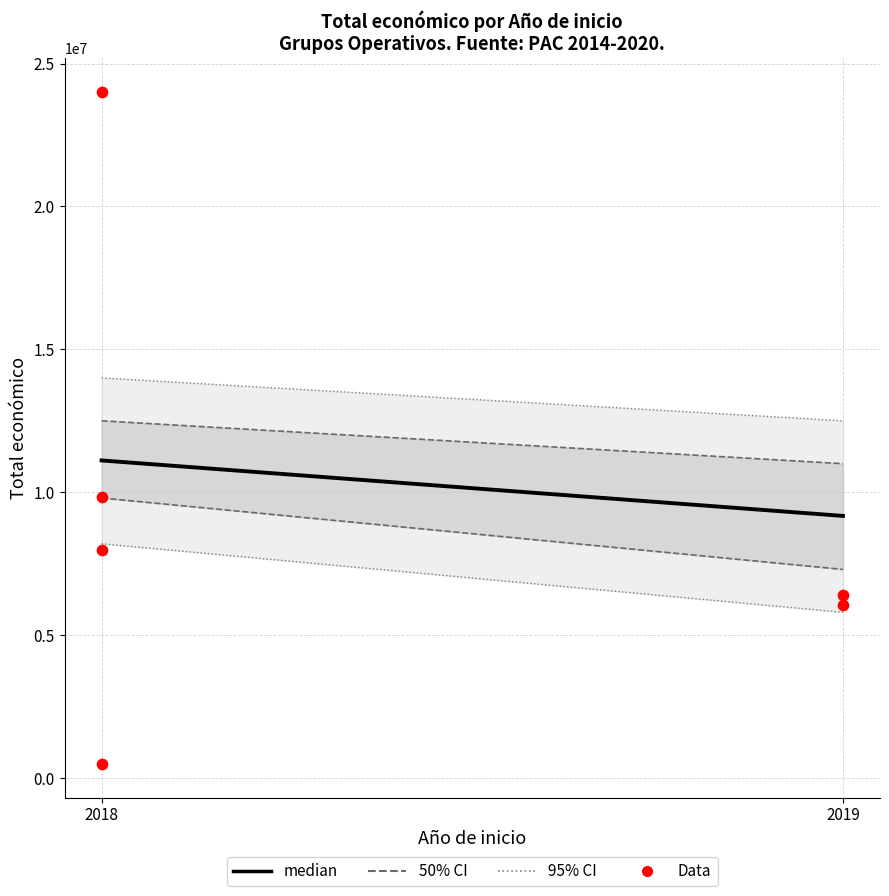

What Y value in the scatter plot is closest to 12257387?

9847932